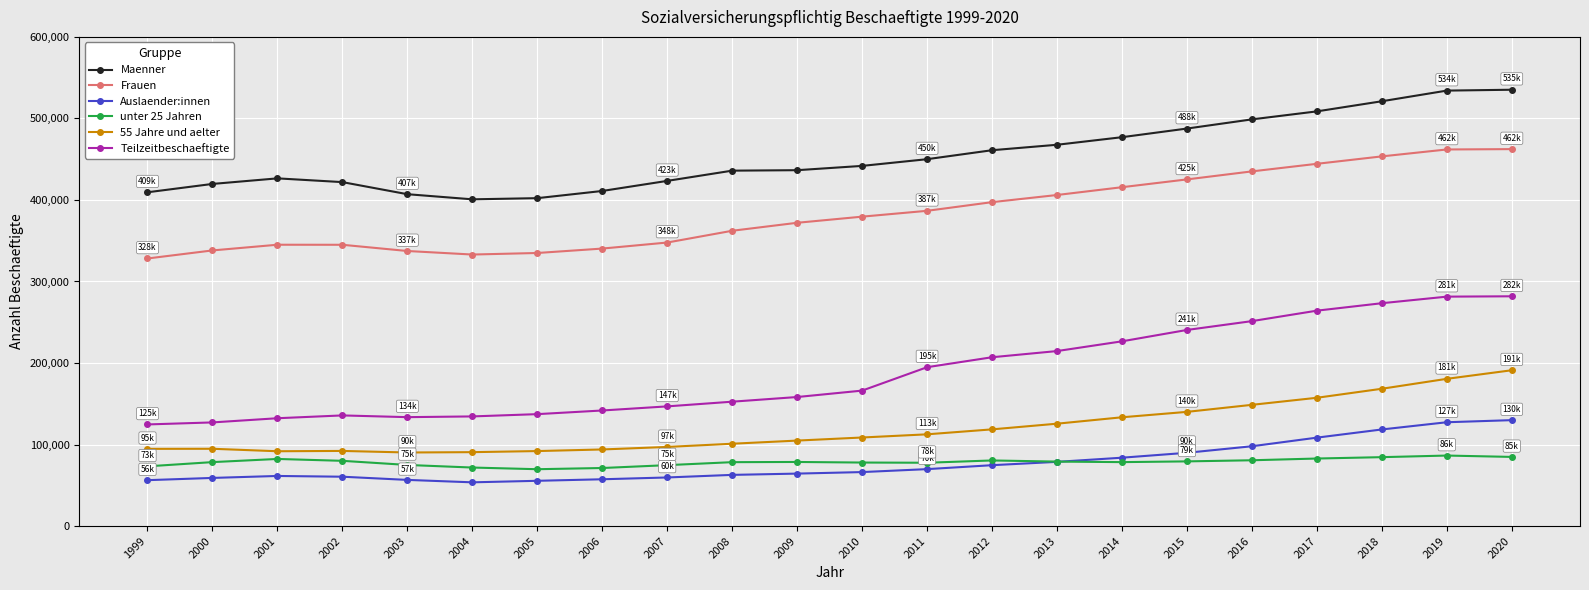

What is the lowest value of the Teilzeitbeschaeftigte series?

124652